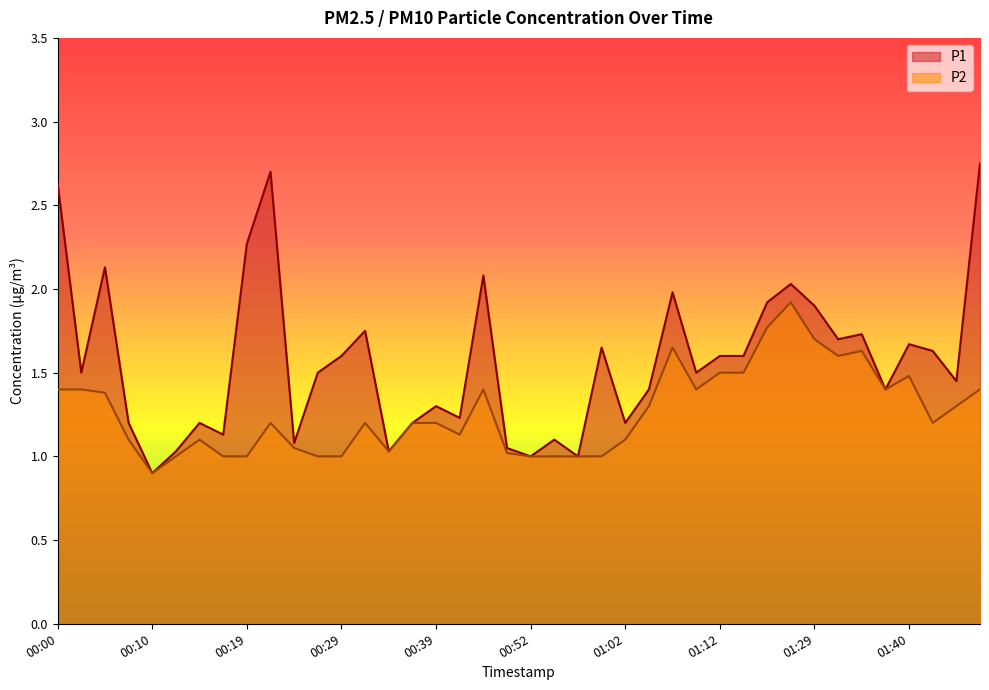

True or false: P2 and P1 intersect in this chart.

False